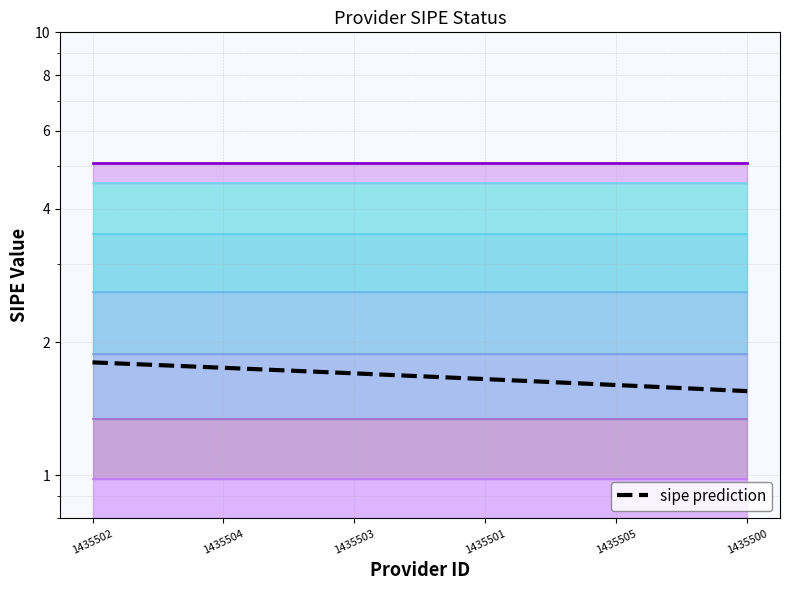

List the labels in order of value, smallest first.

1435500, 1435505, 1435501, 1435503, 1435504, 1435502